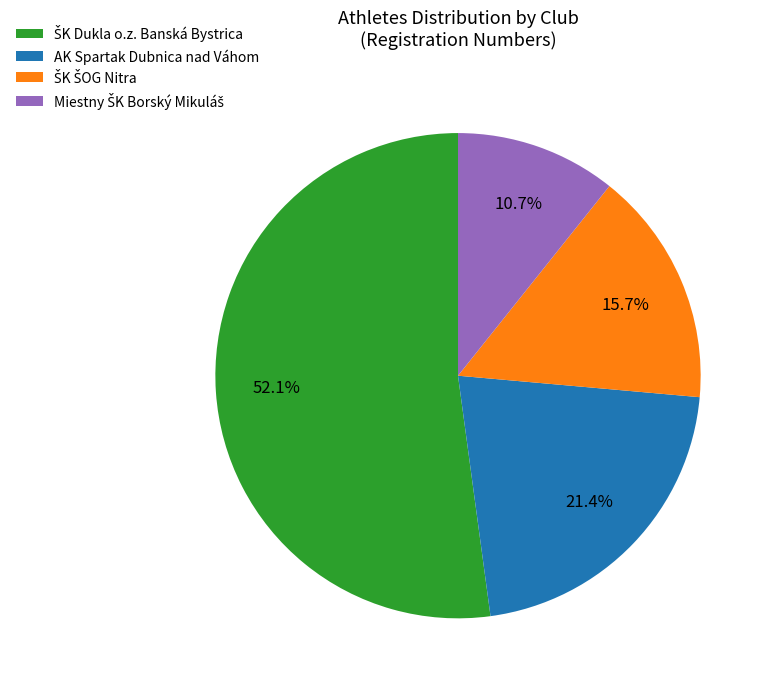

Is there a majority slice in this chart?

Yes